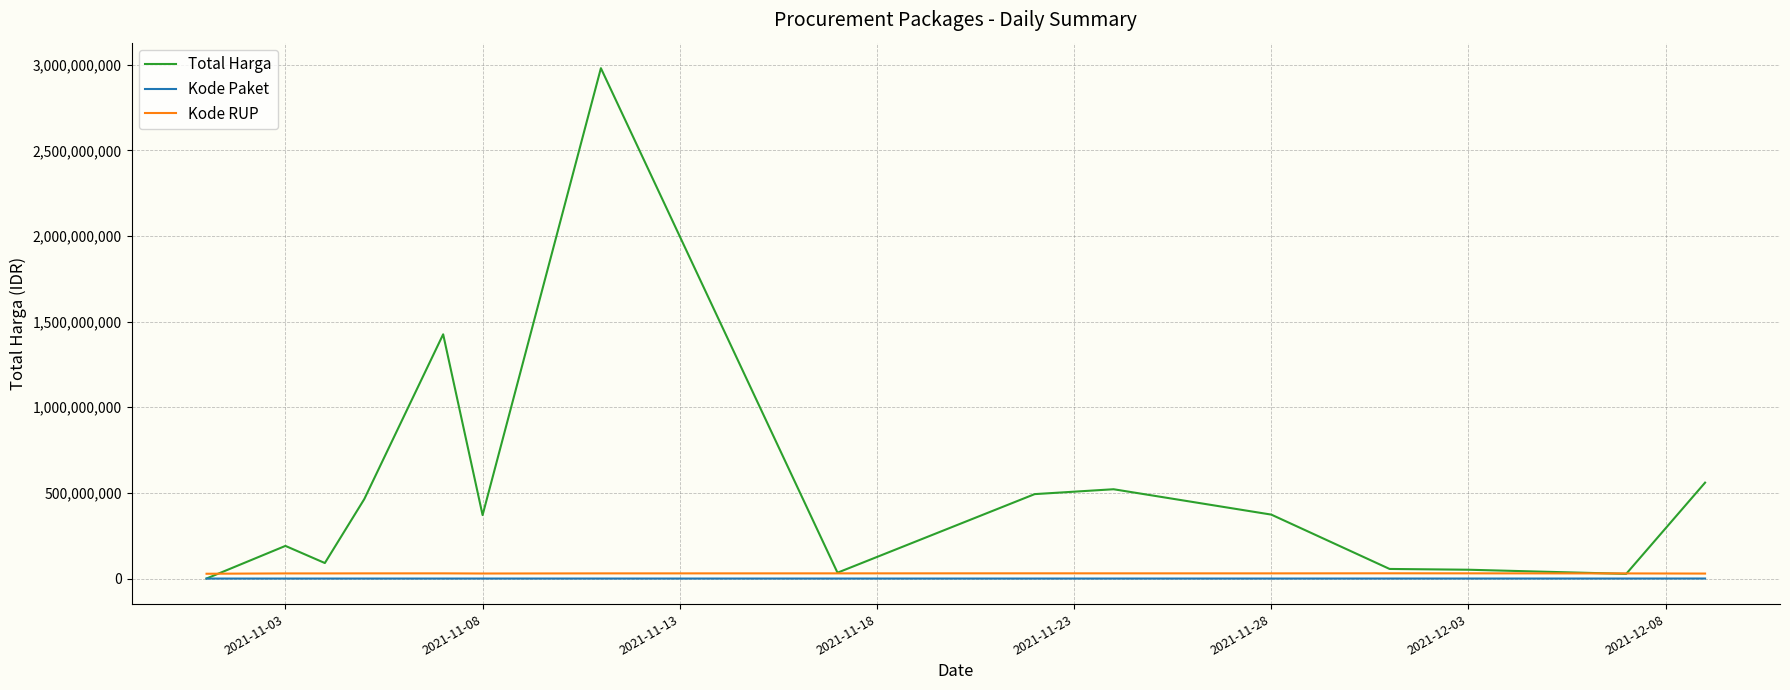

How many lines are shown in the chart?

3